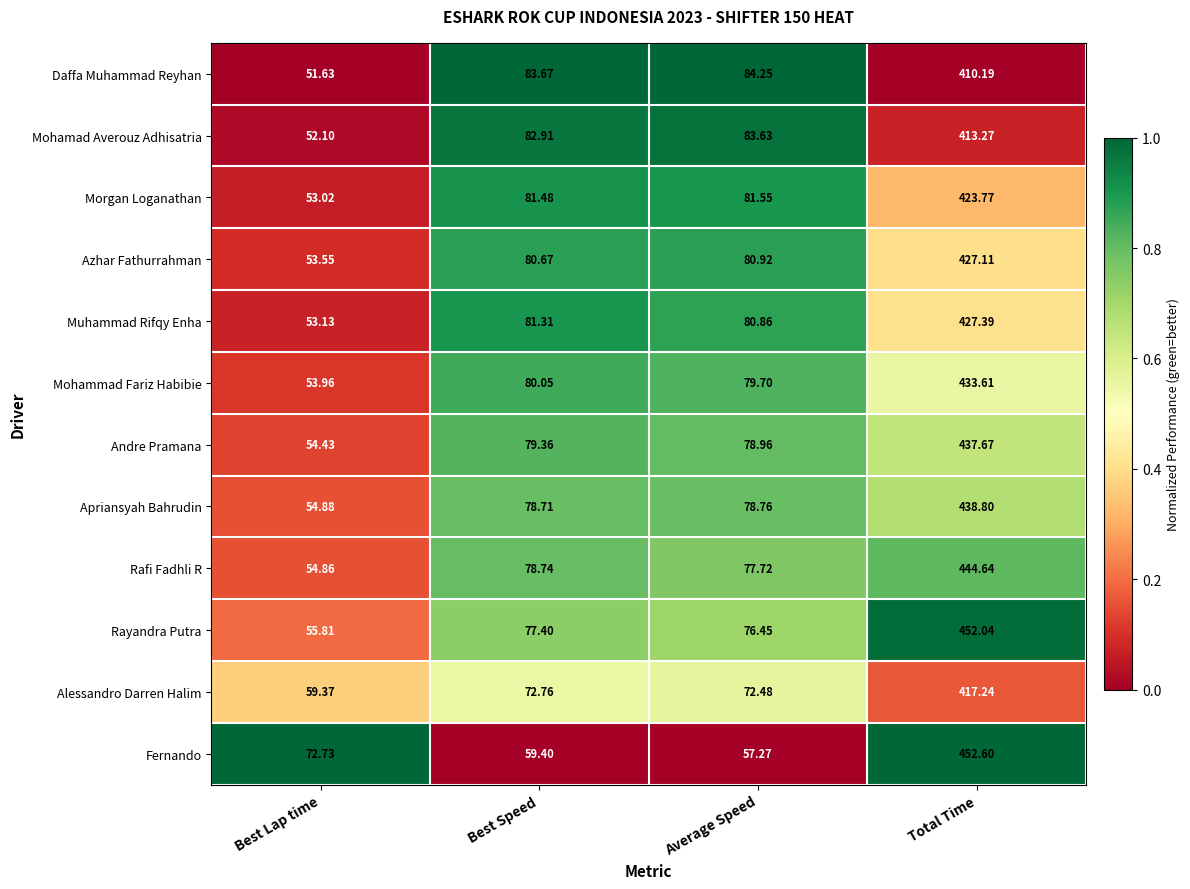

Rank the series by their maximum value, from lowest to highest.

Daffa Muhammad Reyhan, Mohamad Averouz Adhisatria, Alessandro Darren Halim, Morgan Loganathan, Azhar Fathurrahman, Muhammad Rifqy Enha, Mohammad Fariz Habibie, Andre Pramana, Apriansyah Bahrudin, Rafi Fadhli R, Rayandra Putra, Fernando